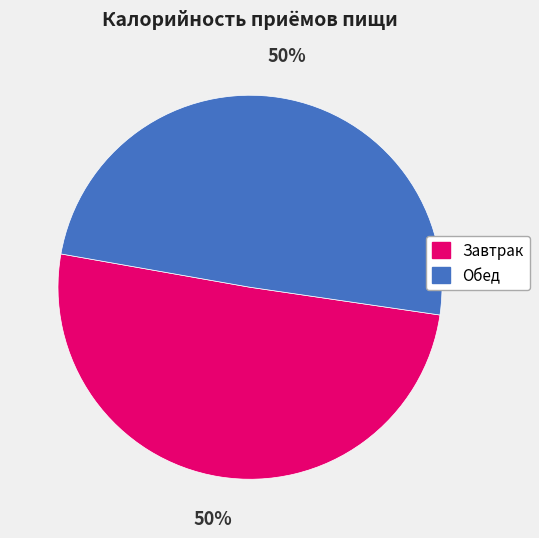

To the nearest percent, what is the combined percentage of Обед and Завтрак?

100%